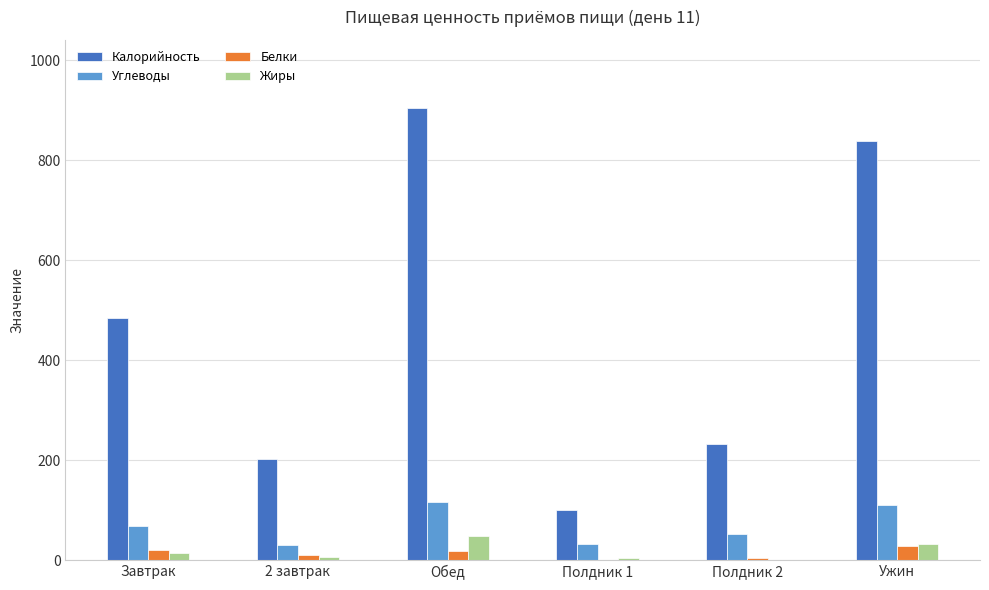

Between Обед and Полдник 2, which series saw the biggest shift?

Калорийность